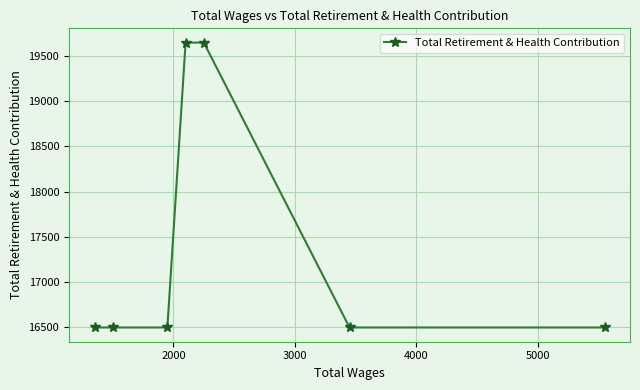

What is the average value?

17396